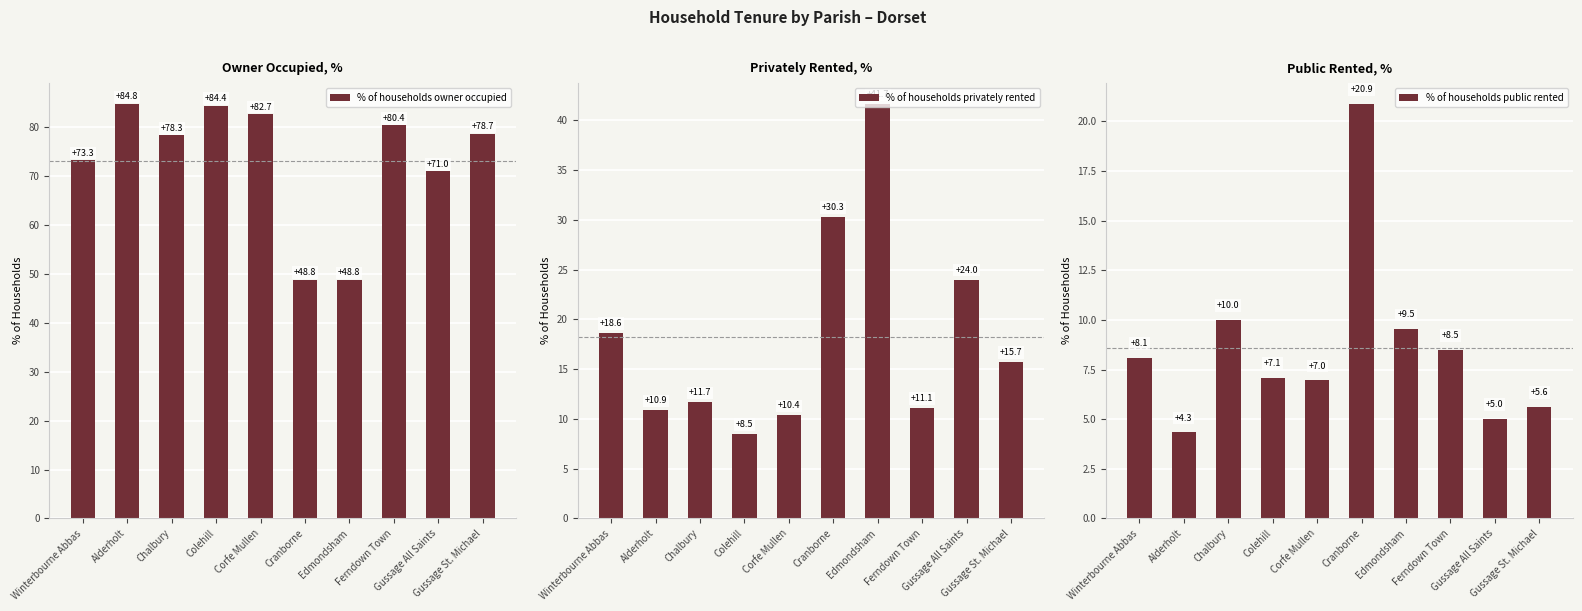

What is the sum of all % of households owner occupied values?

731.2